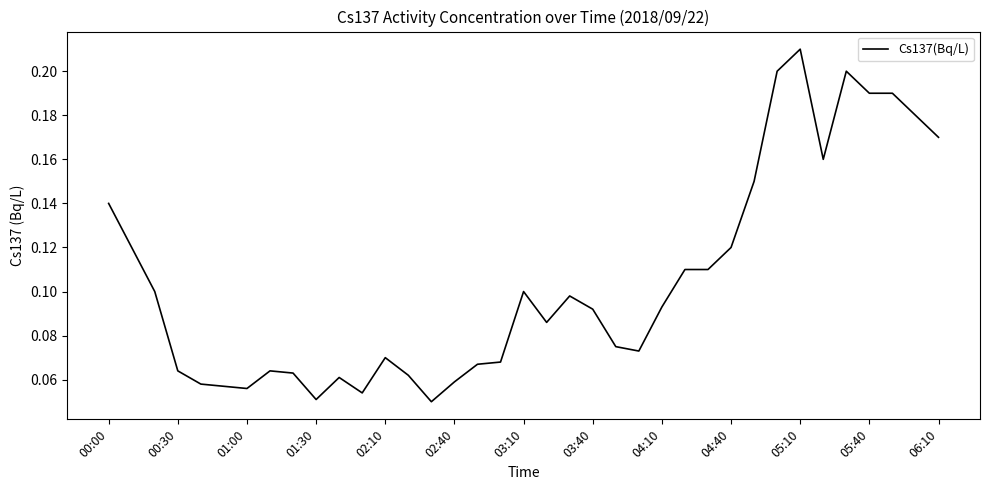

Which has a higher value, 05:10 or 03:10?

05:10